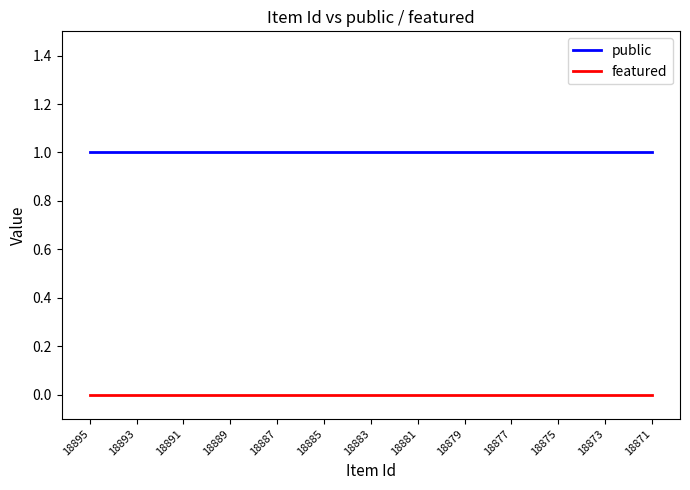

List the series in order of their peak value, lowest first.

featured, public